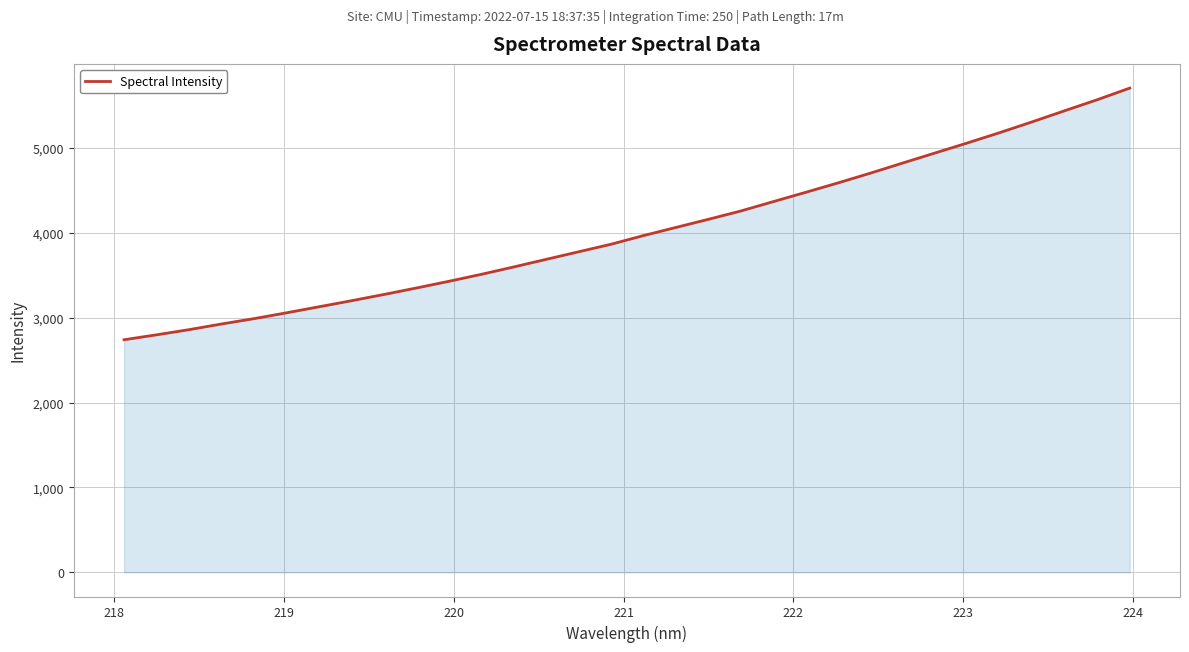

What is the difference between the maximum and minimum values?

2965.8